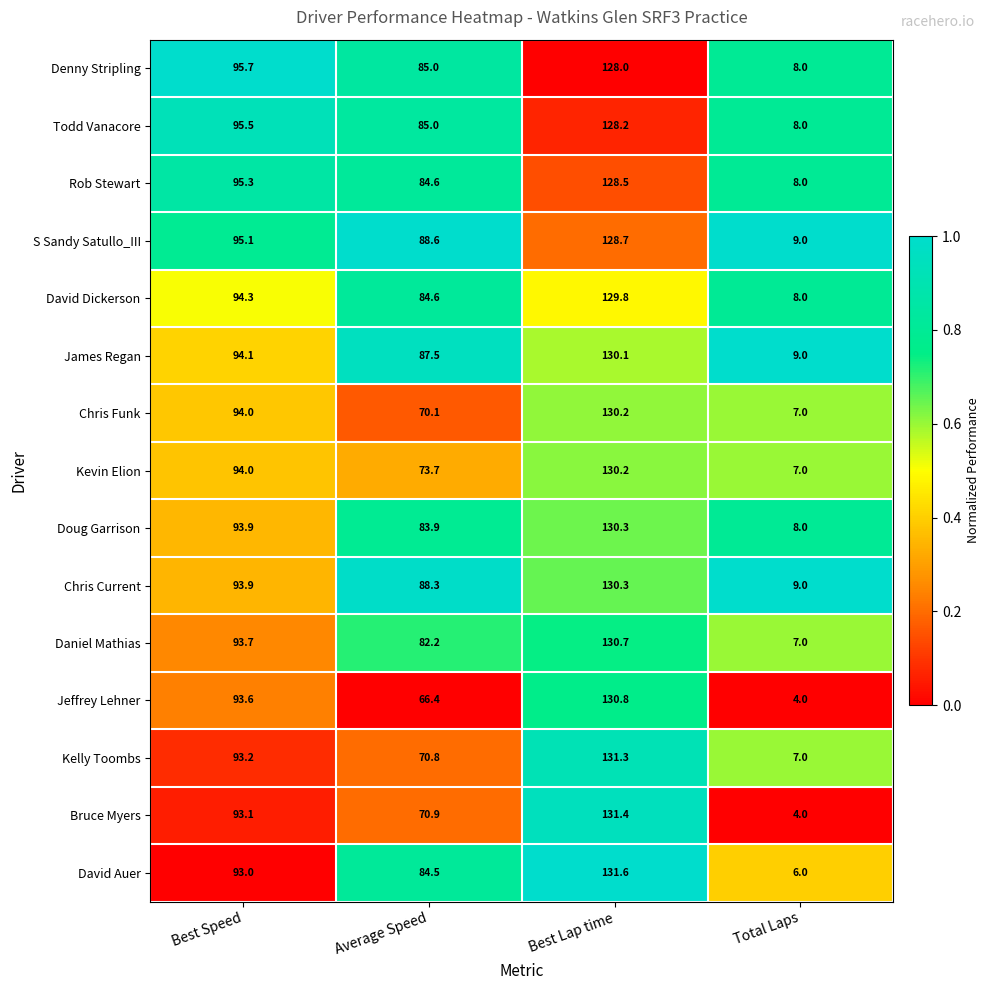

What value does the Chris Current series have at Best Lap time?

130.3